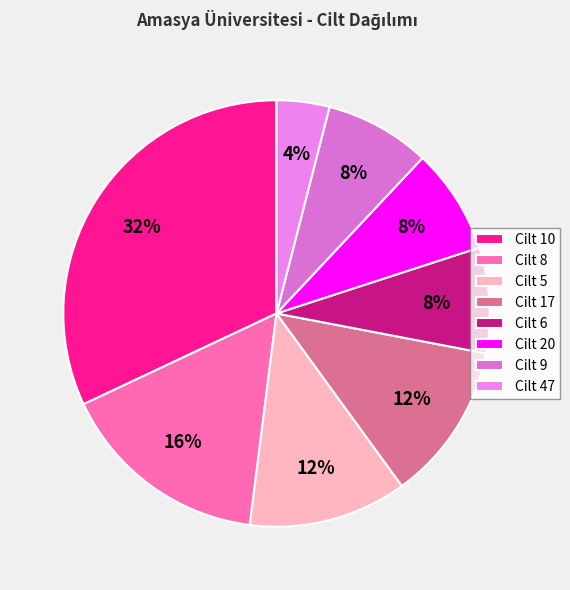

Between Cilt 47 and Cilt 8, which is larger?

Cilt 8